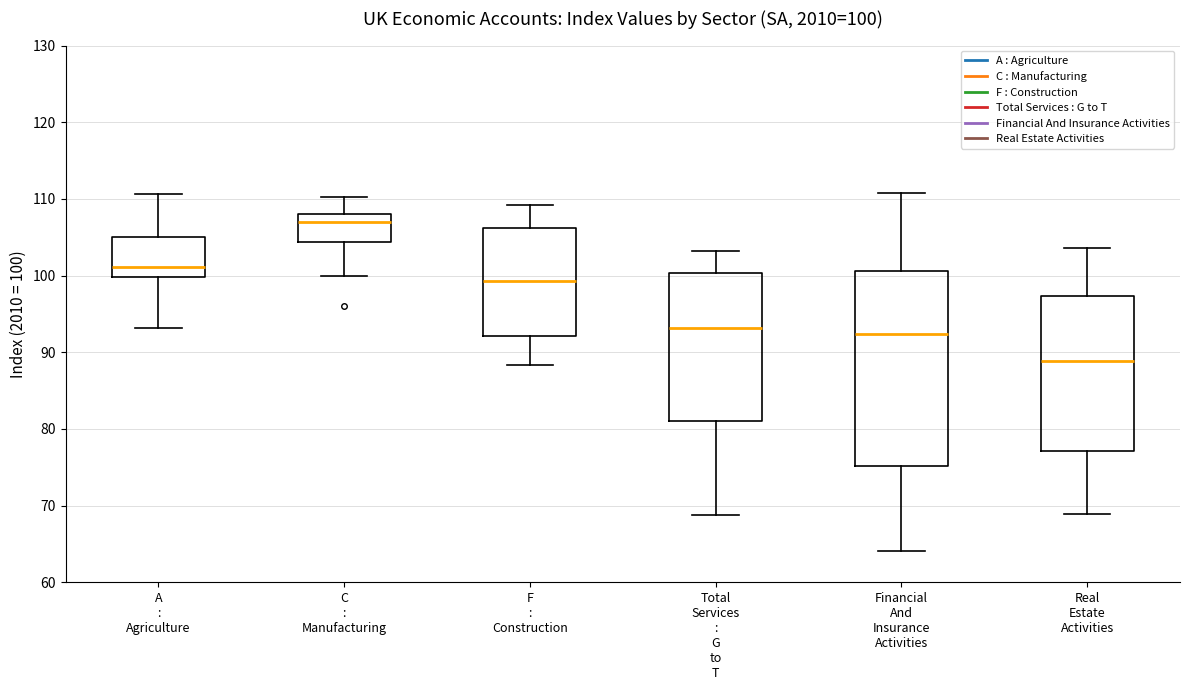

Comparing the boxes themselves (not the whiskers), which one is the tallest?

Financial And Insurance Activities